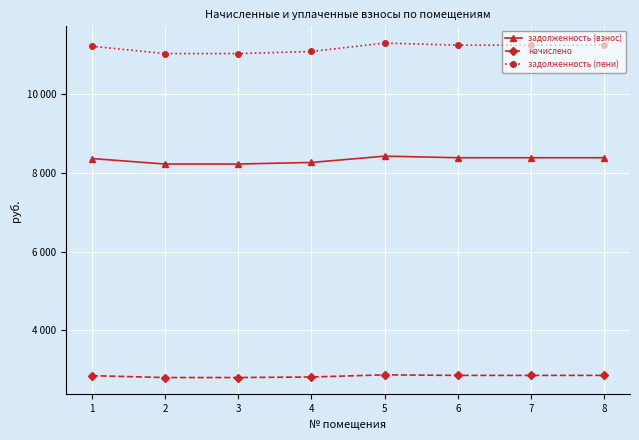

At how many categories does at least one series exceed 3505?

8